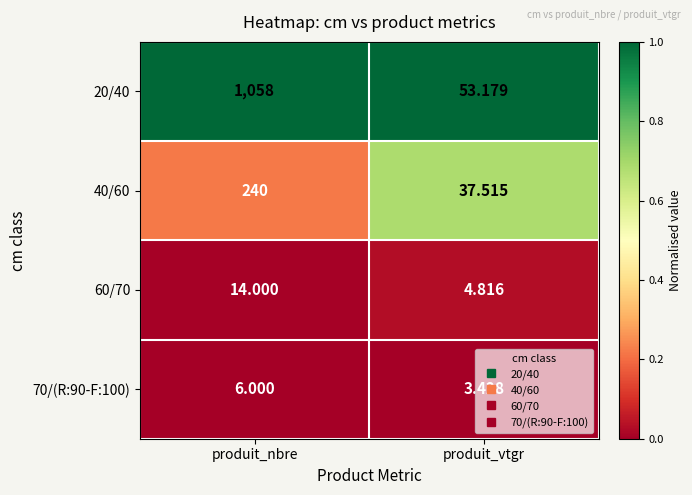

Is the value of 40/60 at produit_vtgr greater than the value of 60/70 at produit_nbre?

Yes